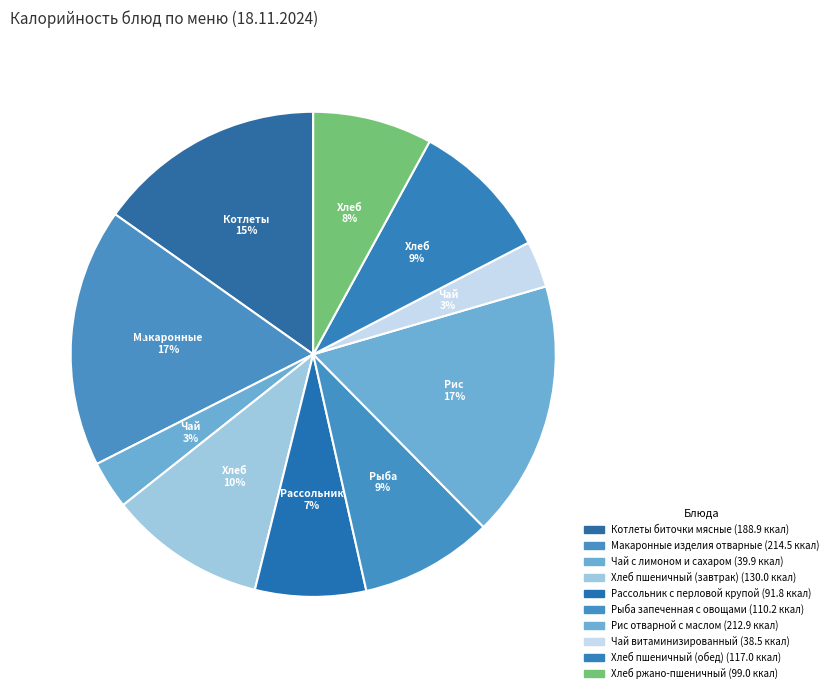

How many slices are in this pie chart?

10